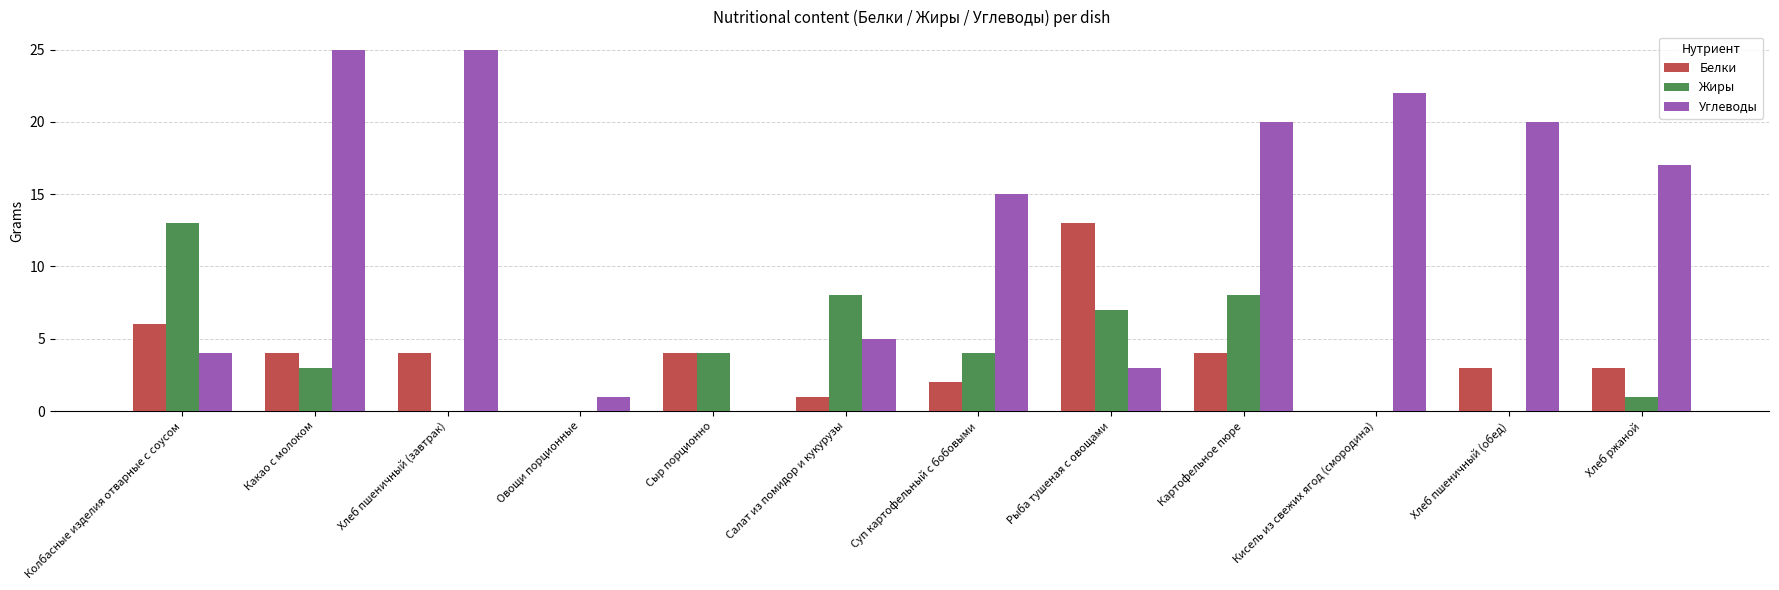

Is it true that Белки equals 5 at Хлеб ржаной?

False